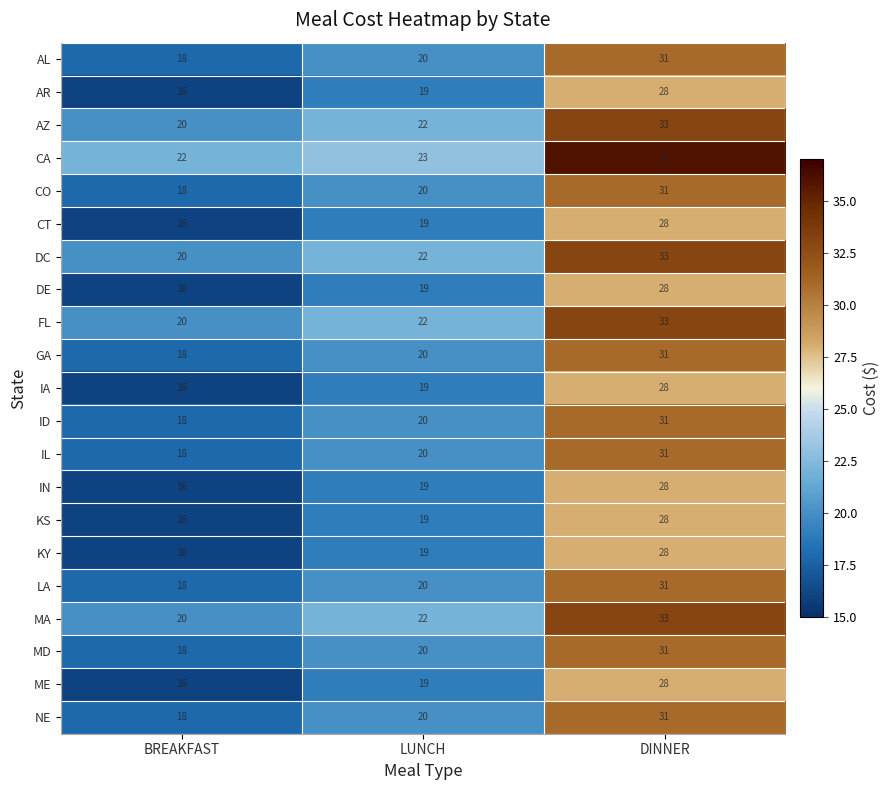

The value of FL at BREAKFAST is 6. True or false?

False